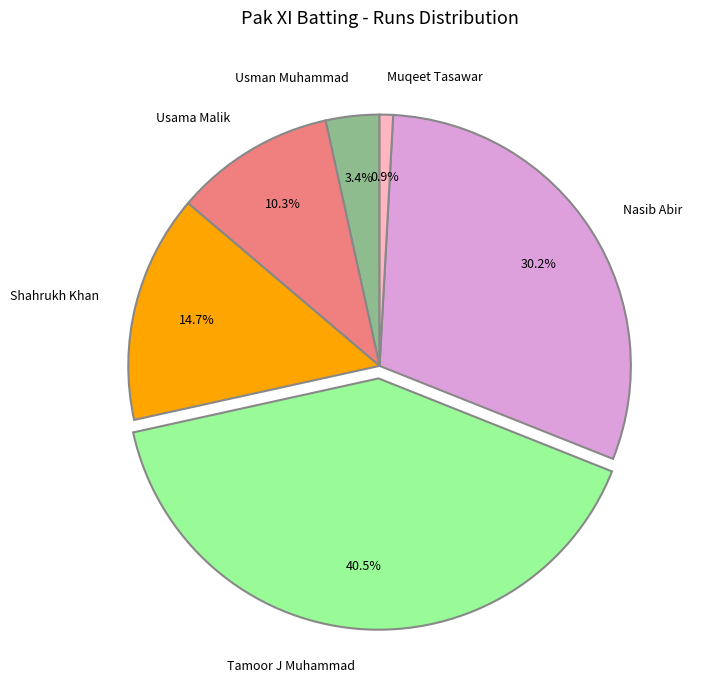

Count the number of slices in the pie.

6